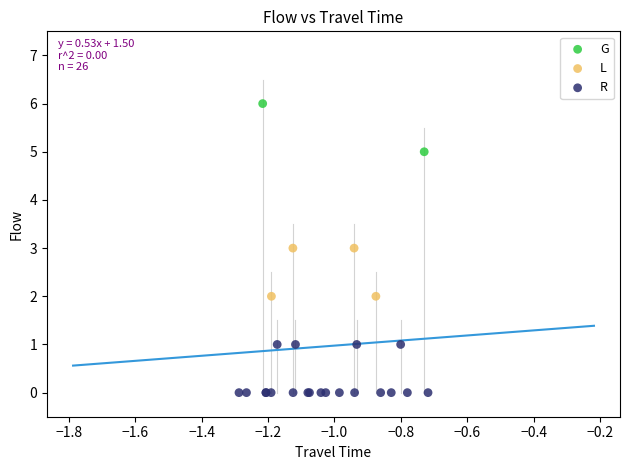

Which series reaches the maximum Y coordinate?

G